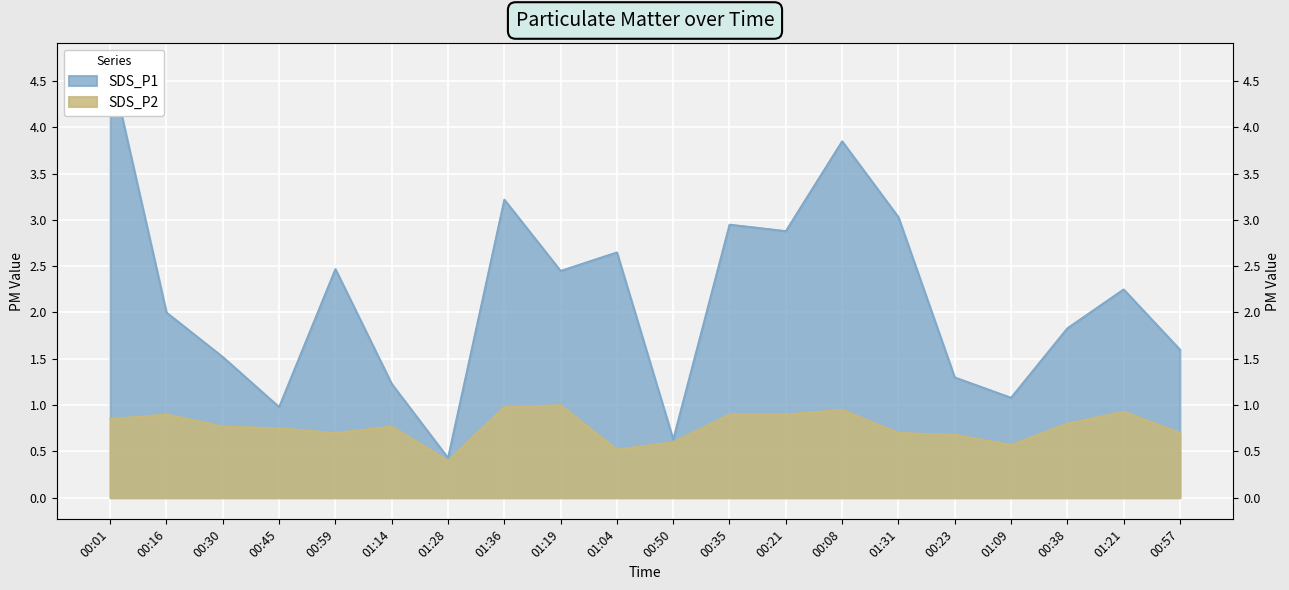

True or false: SDS_P1 and SDS_P2 intersect in this chart.

False